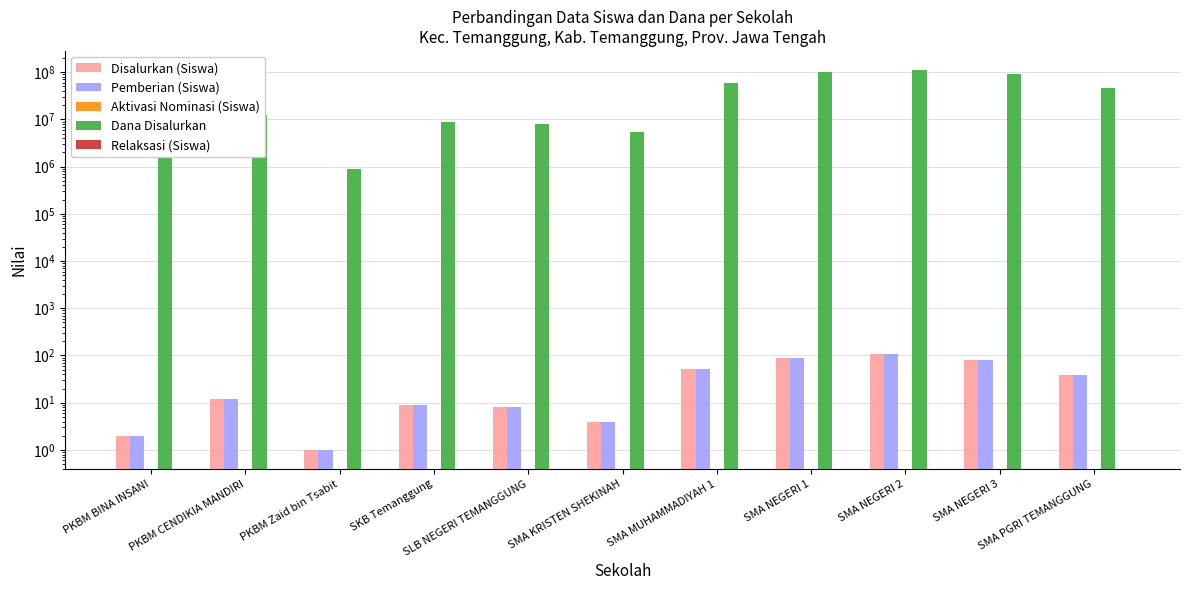

Reading right to left, what are all the values shown in this chart?

Disalurkan (Siswa): 39	81	105	89	52	4	8	9	1	12	2
Pemberian (Siswa): 39	81	105	89	52	4	8	9	1	12	2
Aktivasi Nominasi (Siswa): 0	0	0	0	0	0	0	0	0	0	0
Dana Disalurkan: 46800000	90900000	111600000	102600000	59400000	5400000	8100000	9000000	900000	12600000	1800000
Relaksasi (Siswa): 0	0	0	0	0	0	0	0	0	0	0